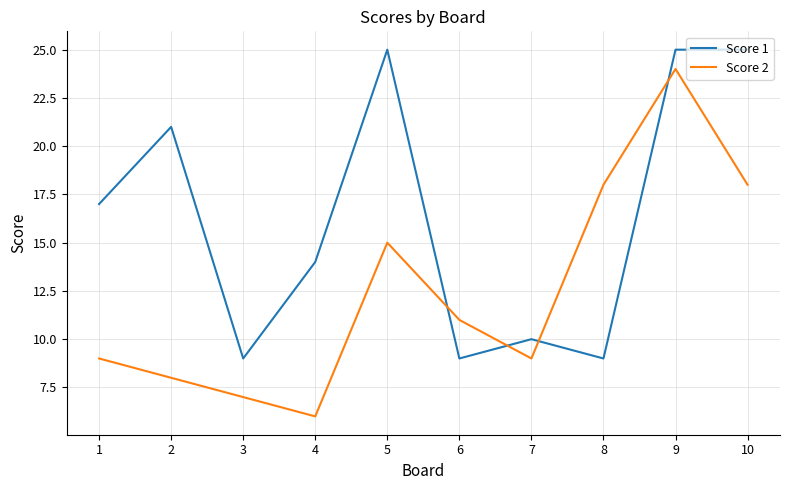

Which series changed the most between 6 and 9?

Score 1